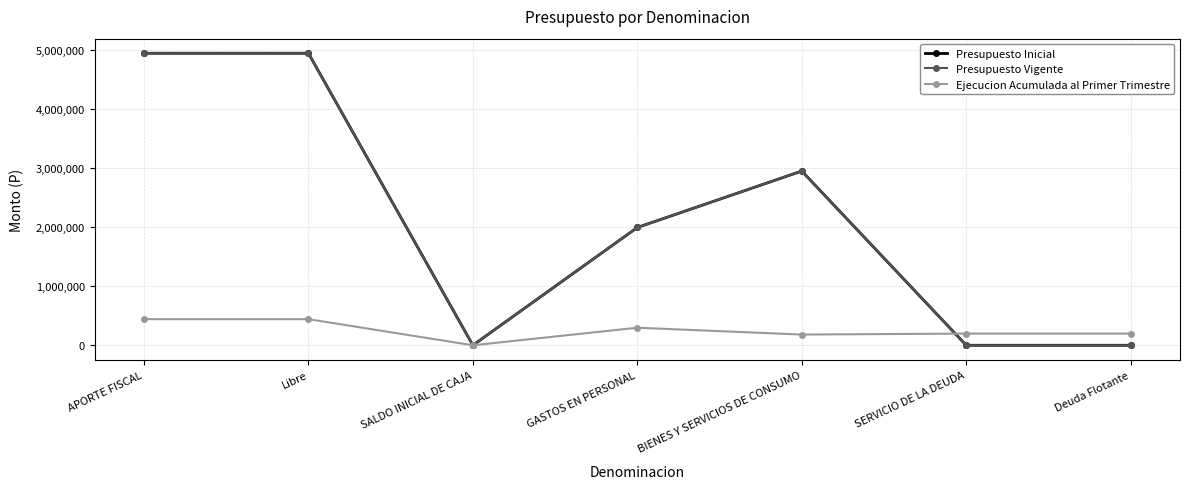

Where is the first local maximum for Ejecucion Acumulada al Primer Trimestre?

GASTOS EN PERSONAL